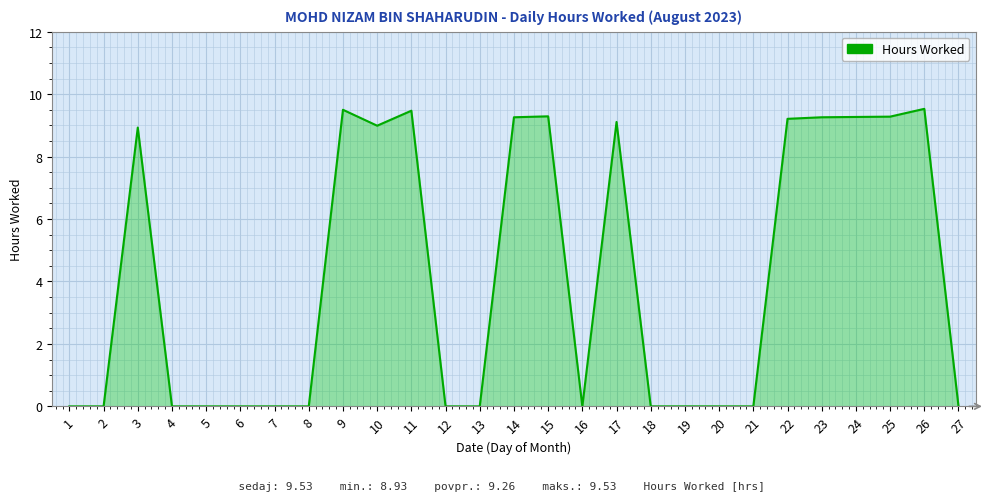

Reading right to left, transcribe all the data shown in this chart.

0.0	9.5	9.3	9.3	9.3	9.2	0.0	0.0	0.0	0.0	9.1	0.0	9.3	9.3	0.0	0.0	9.5	9.0	9.5	0.0	0.0	0.0	0.0	0.0	8.9	0.0	0.0